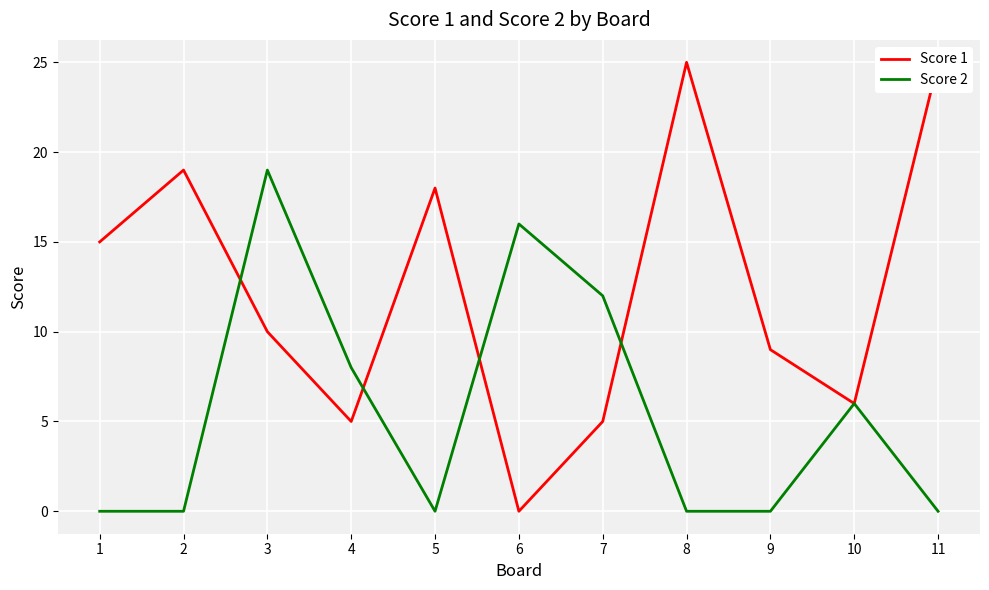

Reading left to right, transcribe all the data shown in this chart.

Score 1: 1=15	2=19	3=10	4=5	5=18	6=0	7=5	8=25	9=9	10=6	11=25
Score 2: 1=0	2=0	3=19	4=8	5=0	6=16	7=12	8=0	9=0	10=6	11=0